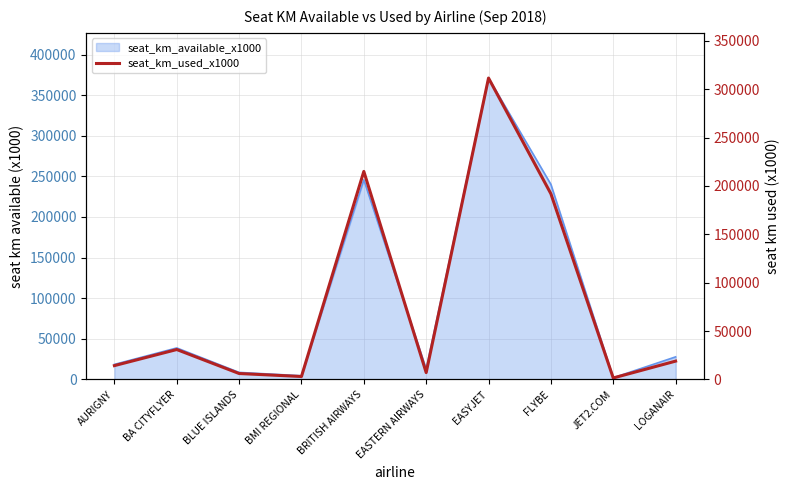

List the labels in order of value, largest first.

EASYJET, BRITISH AIRWAYS, FLYBE, BA CITYFLYER, LOGANAIR, AURIGNY, EASTERN AIRWAYS, BLUE ISLANDS, BMI REGIONAL, JET2.COM